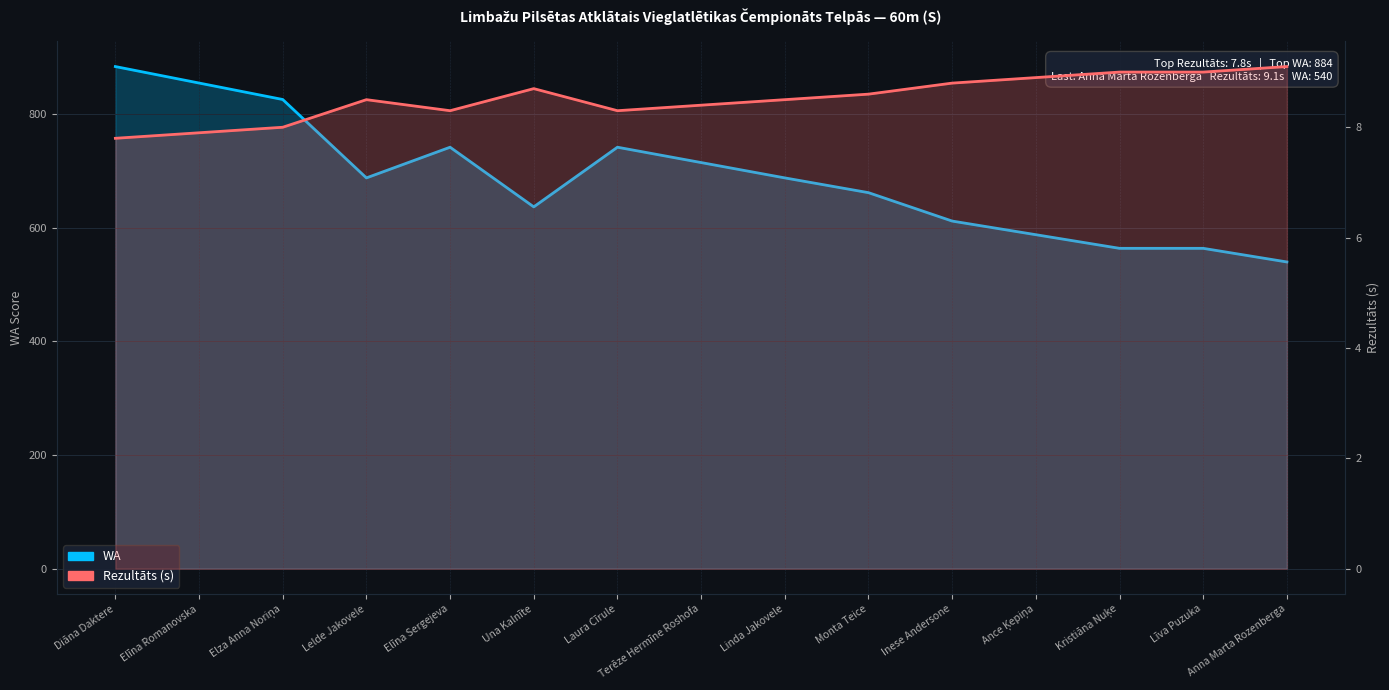

Which category has the highest value across all series?

Diāna Daktere